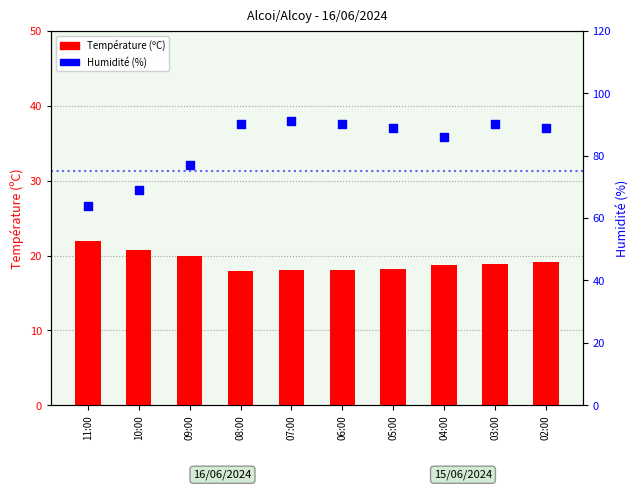

What is the total value across all series at 04:00?

104.7